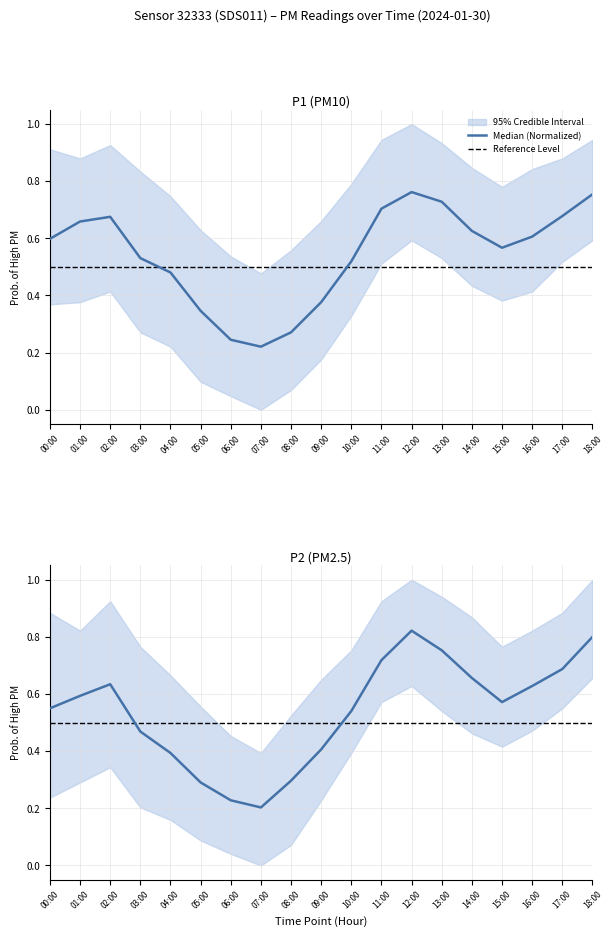

The Reference Level series shows 0.1 at 07:00. True or false?

False